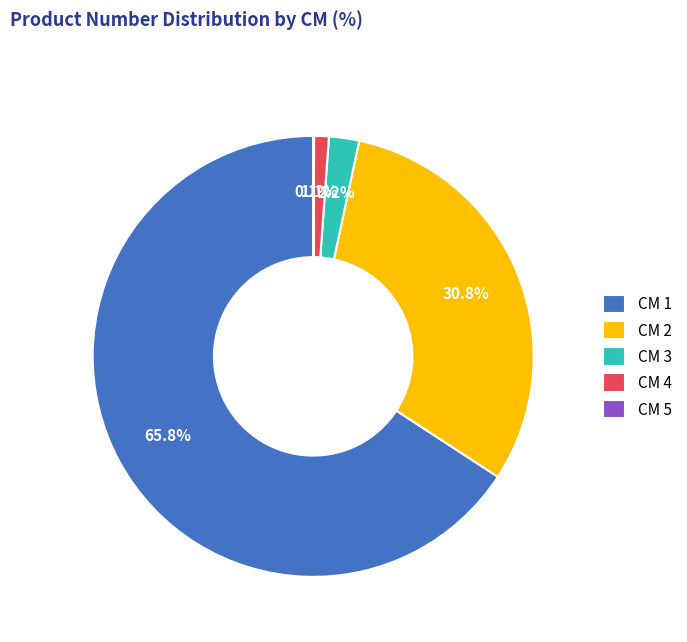

Is CM 1 the majority of the pie?

Yes